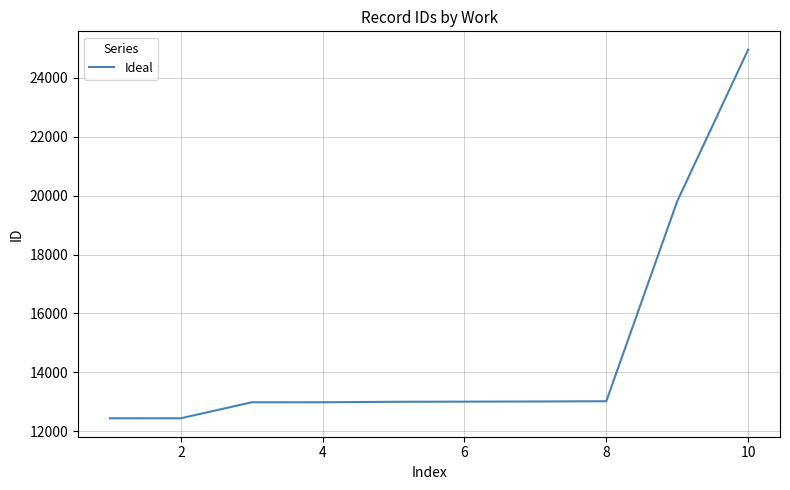

What is the smallest value displayed?

12441